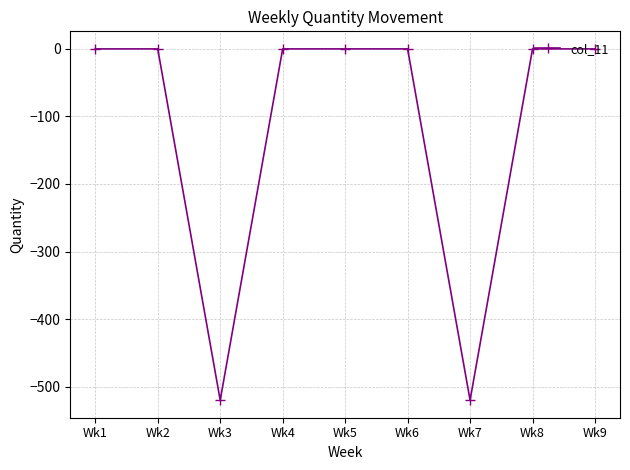

Reading left to right, what are all the values shown in this chart?

0	0	-520	0	0	0	-520	0	0